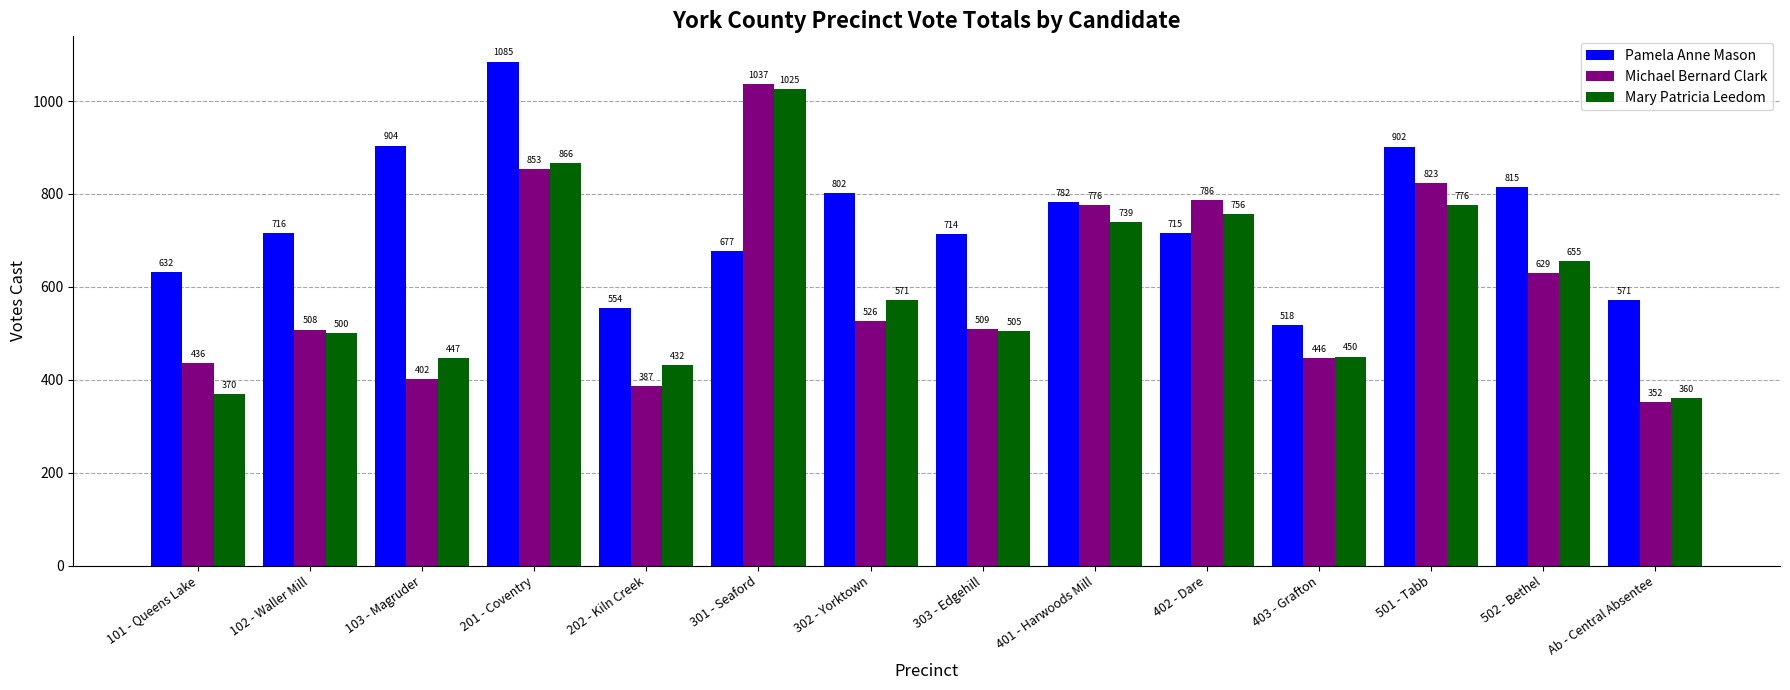

Where is Mary Patricia Leedom nearest to the value 692?

502 - Bethel